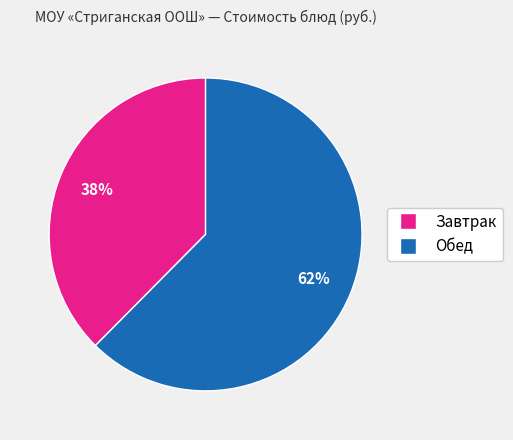

Is there any slice that represents more than half of the pie?

Yes